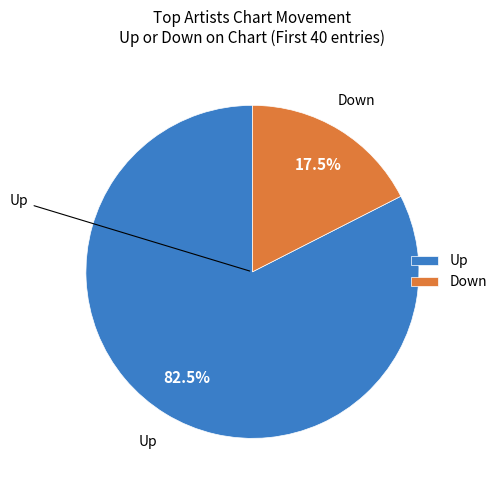

What is the total percentage of Down and Up?

100.0%